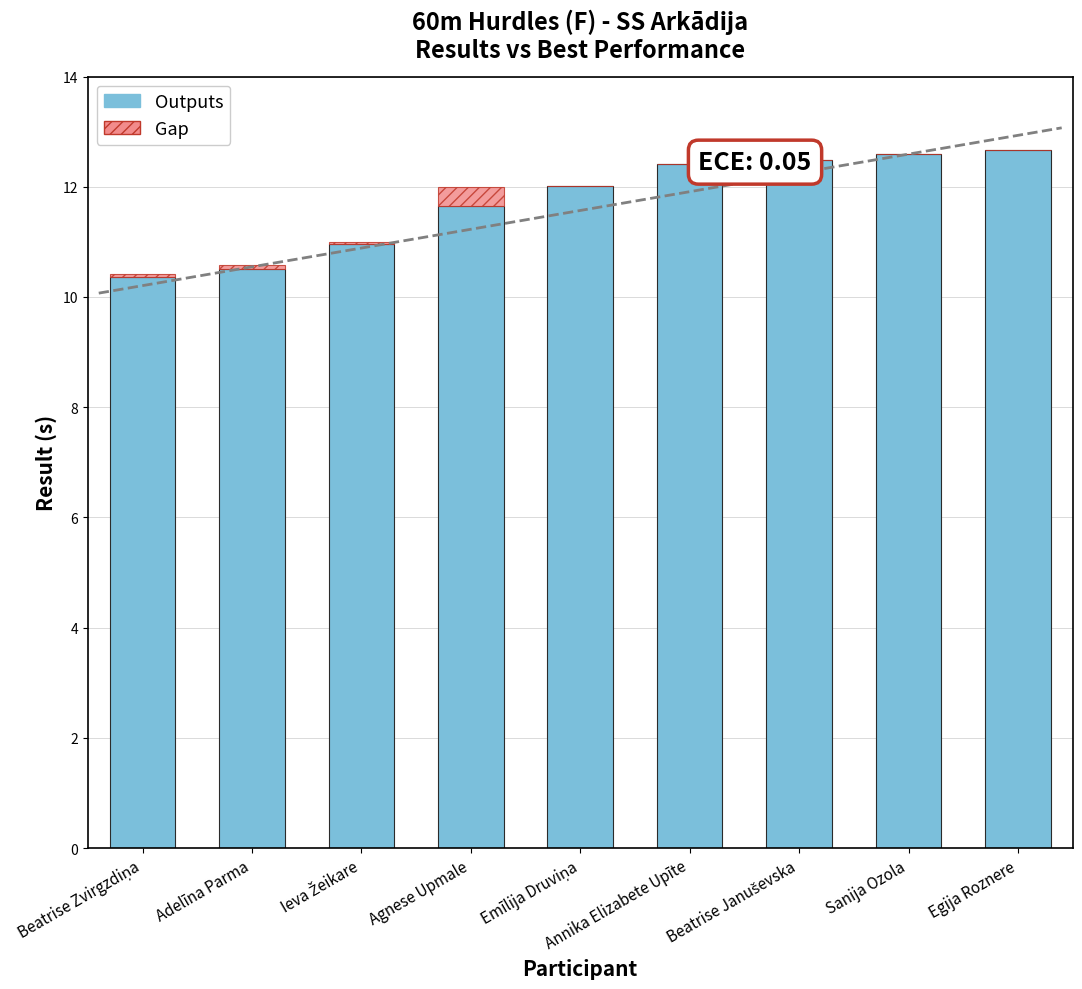

Between Beatrise Januševska and Annika Elizabete Upīte, which is larger?

Beatrise Januševska